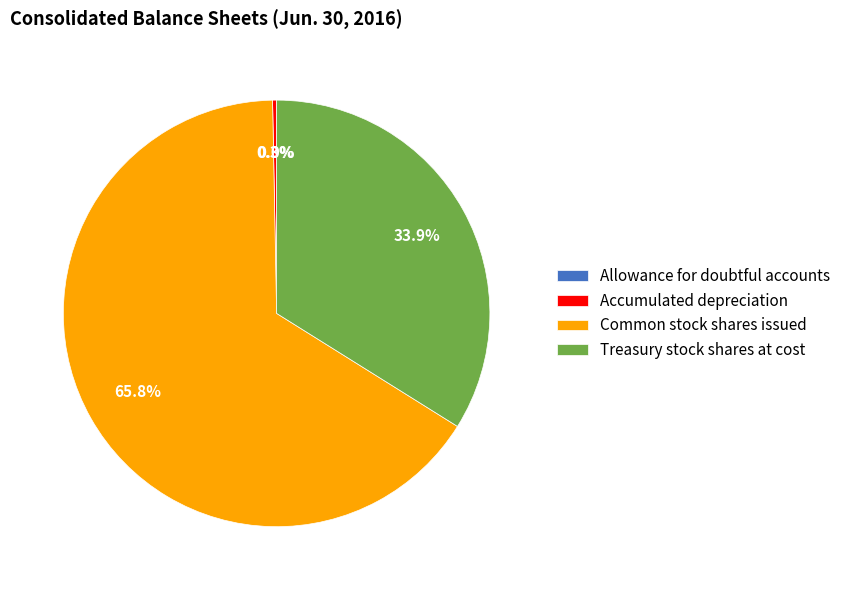

What percentage is NOT represented by Accumulated depreciation?

99.7%